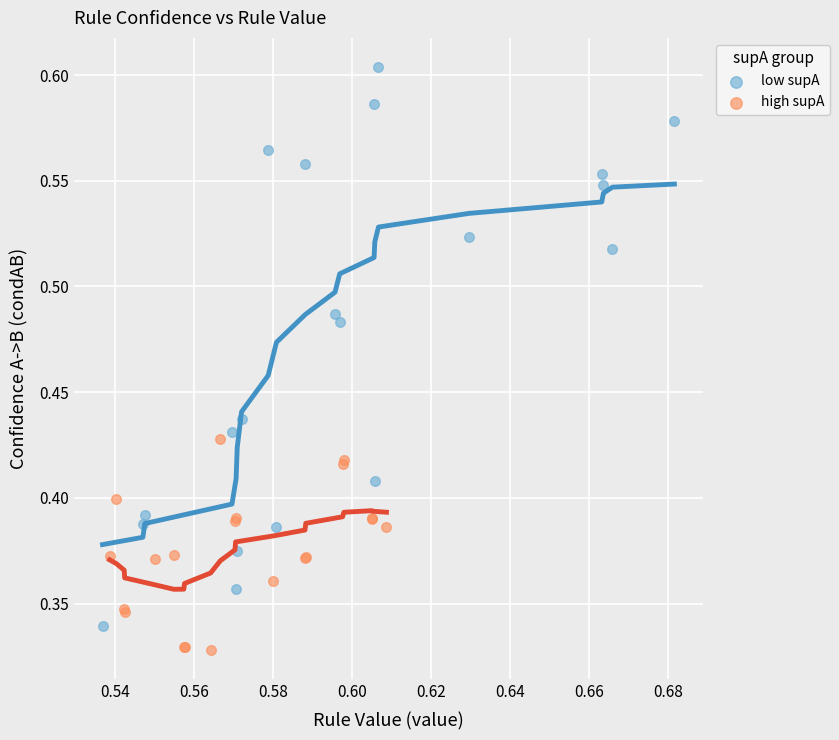

Which series has the largest Y range (max minus min)?

low supA